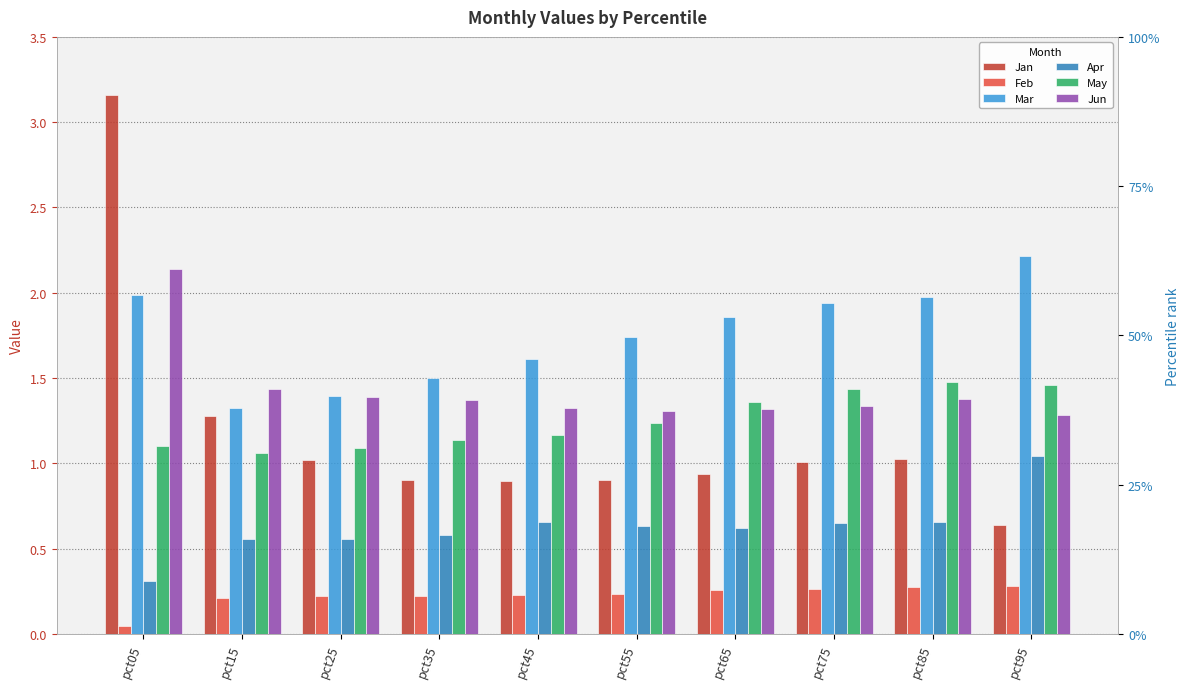

Count the number of data series in this chart.

6